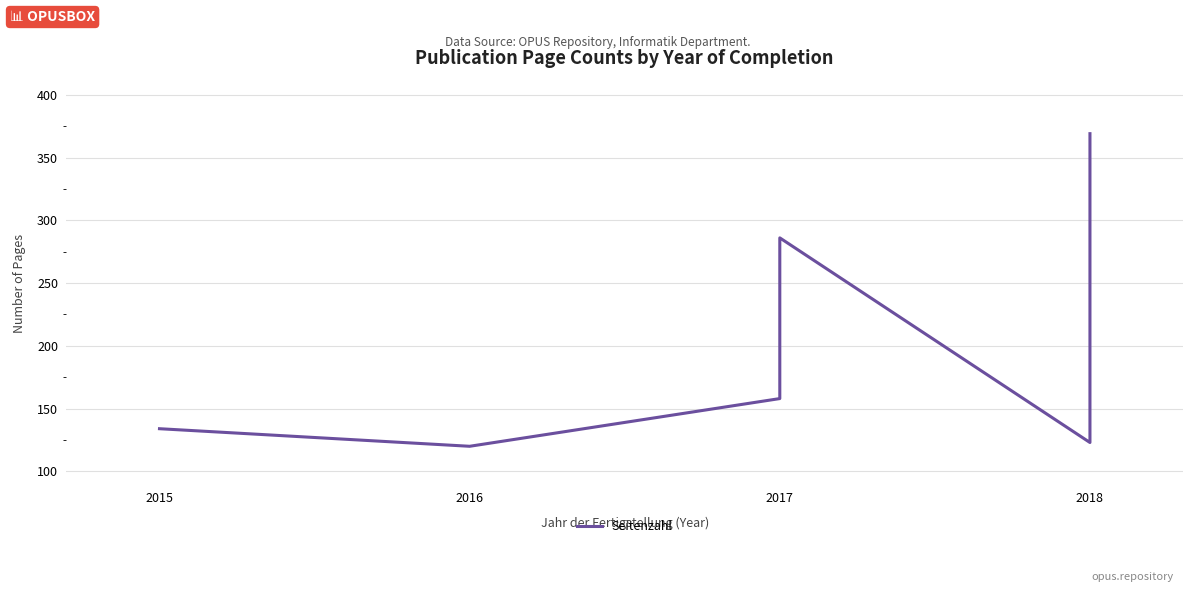

What is the value of the 5th point from the left?

123